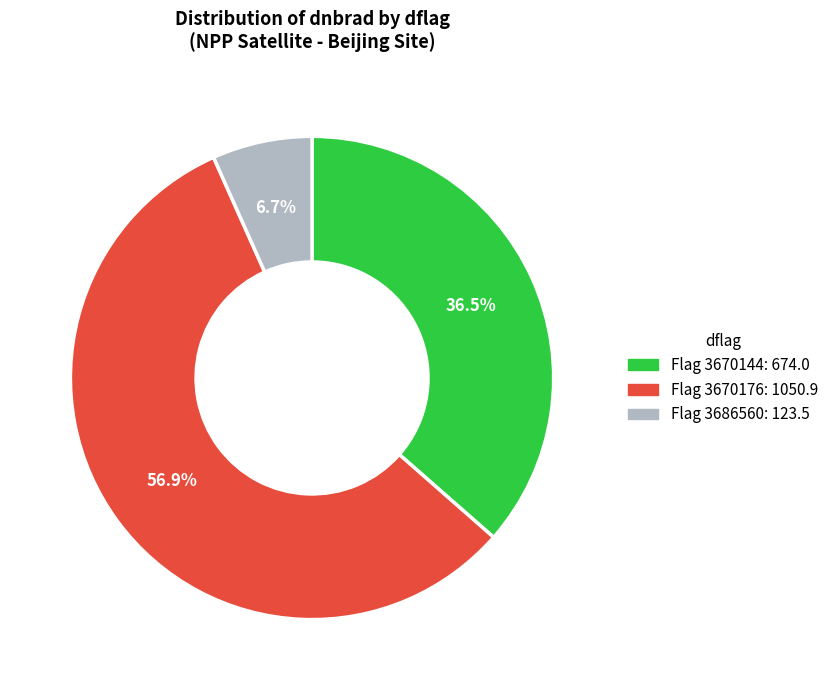

How many slices are in this pie chart?

3